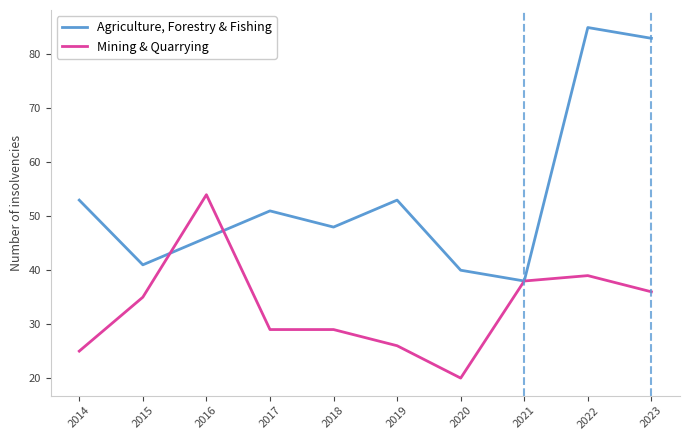

Between 2017 and 2020, which series saw the biggest shift?

Agriculture, Forestry & Fishing